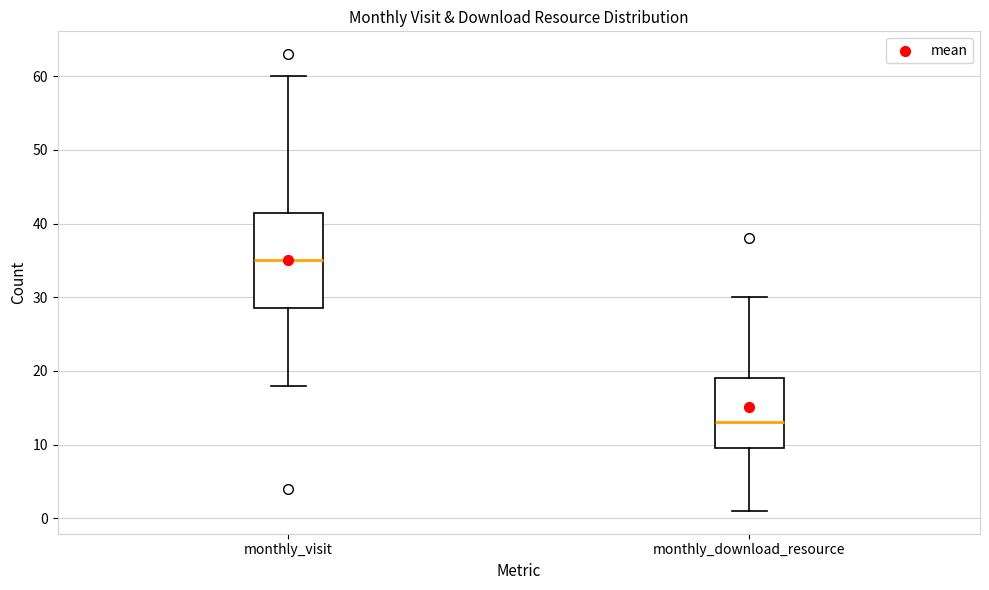

Reading left to right, transcribe this box plot: for each box, give where its median line is, the range the box spans, and where its two whiskers end, as read against the y-axis. The values are not printed on the chart, so give them approximately, as read against the axis.

monthly_visit: median 35, box 29 to 42, whiskers 18 to 60
monthly_download_resource: median 13, box 10 to 19, whiskers 1 to 30